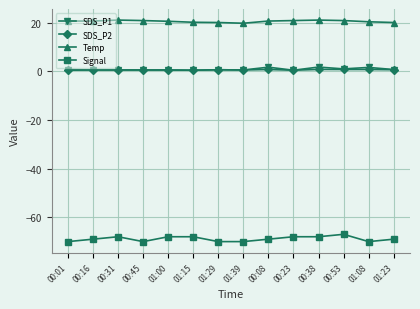

True or false: SDS_P2 has more than 0 points higher than both neighbors.

True